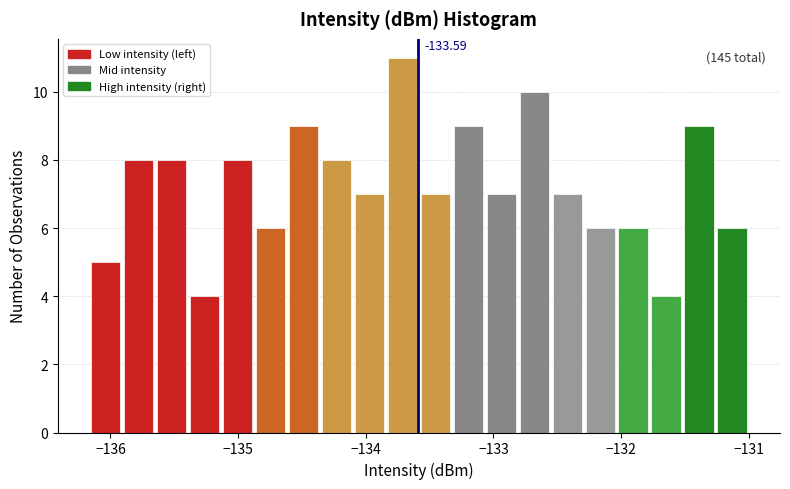

Read against the x-axis, roughly where is the centre of the tallest bar?

-133.7